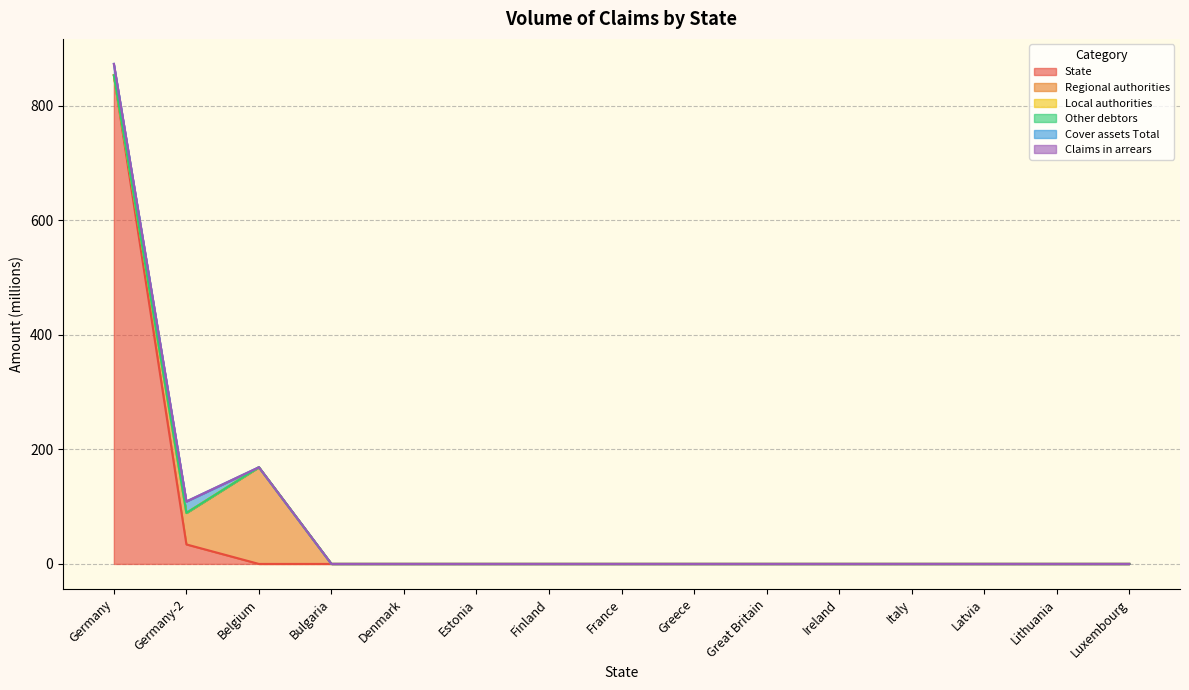

The value of Regional authorities at France is 51.3. True or false?

False